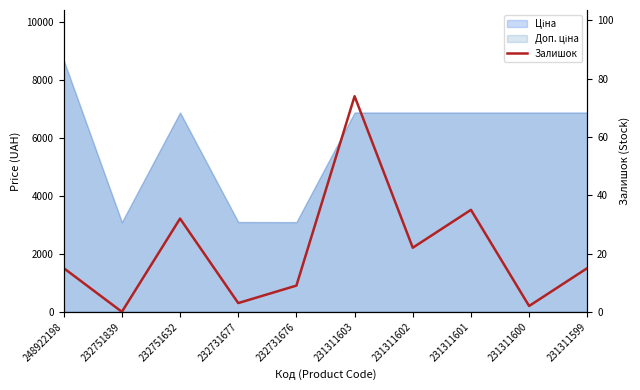

What is the value of the 4th point from the left?

3